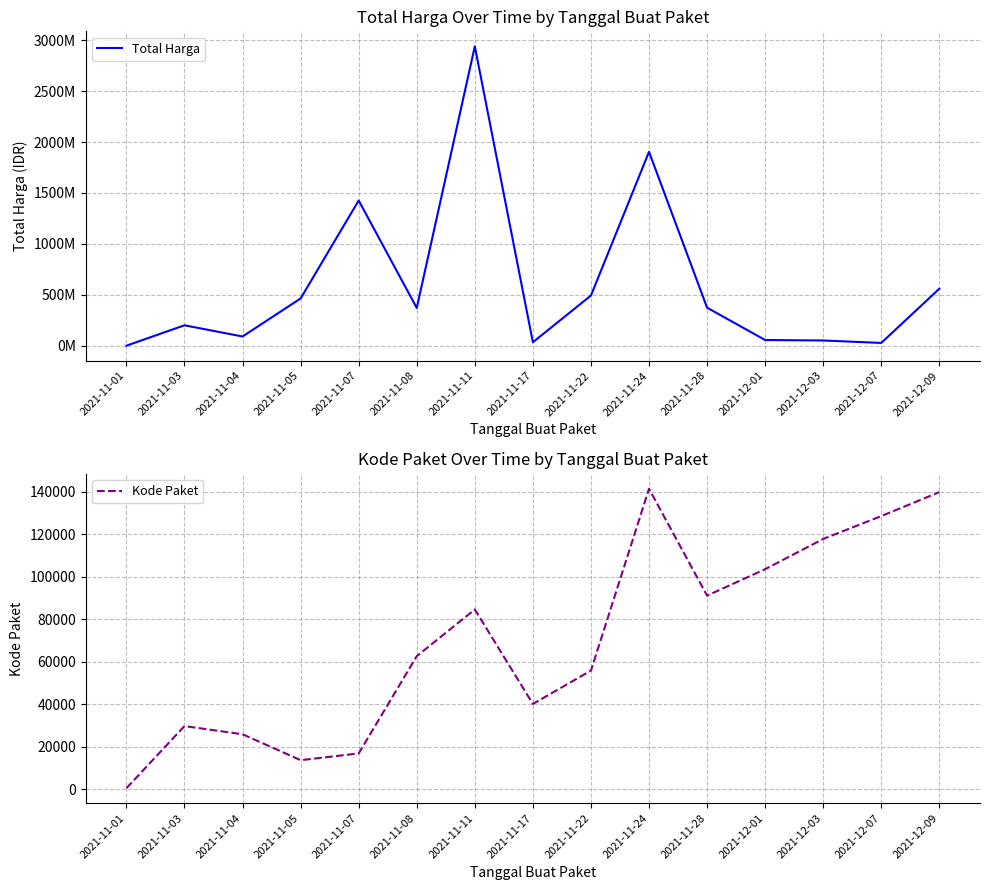

Which series has the largest range (max minus min)?

Total Harga